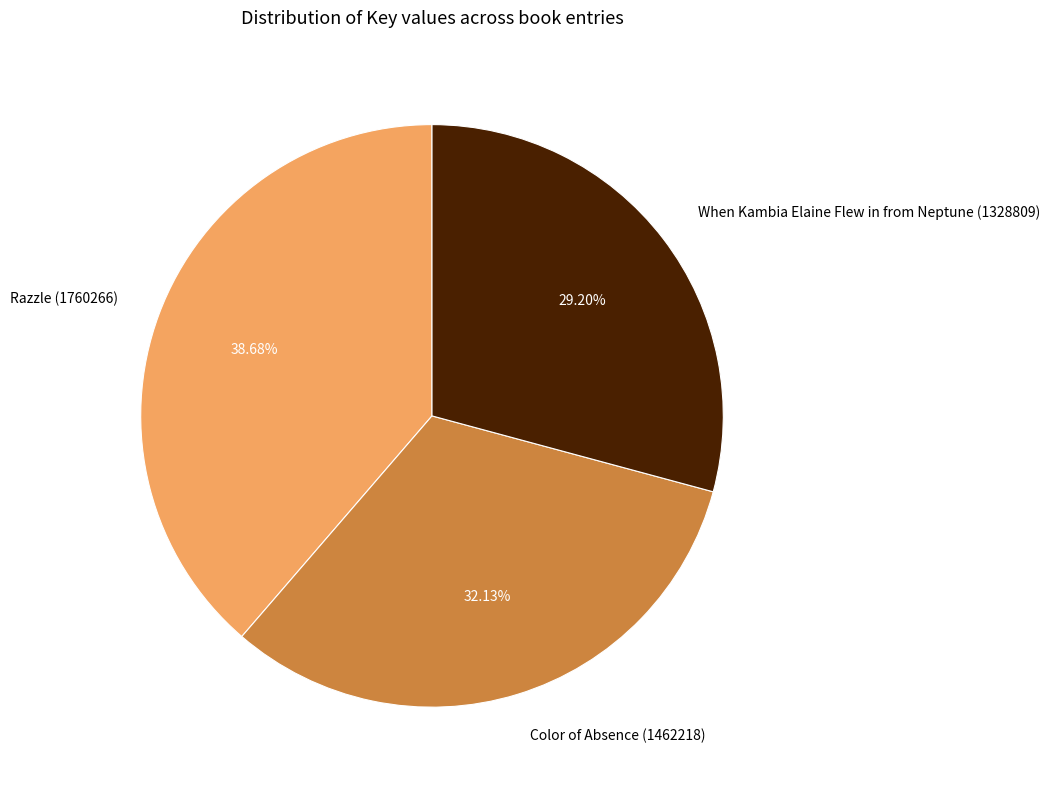

Does any single category account for the majority?

No